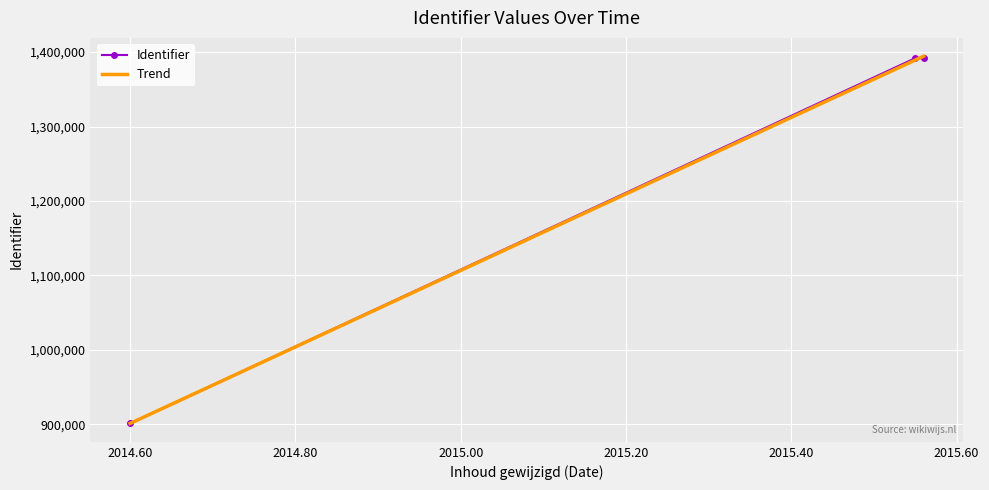

What is the highest value of the Identifier series?

1391879